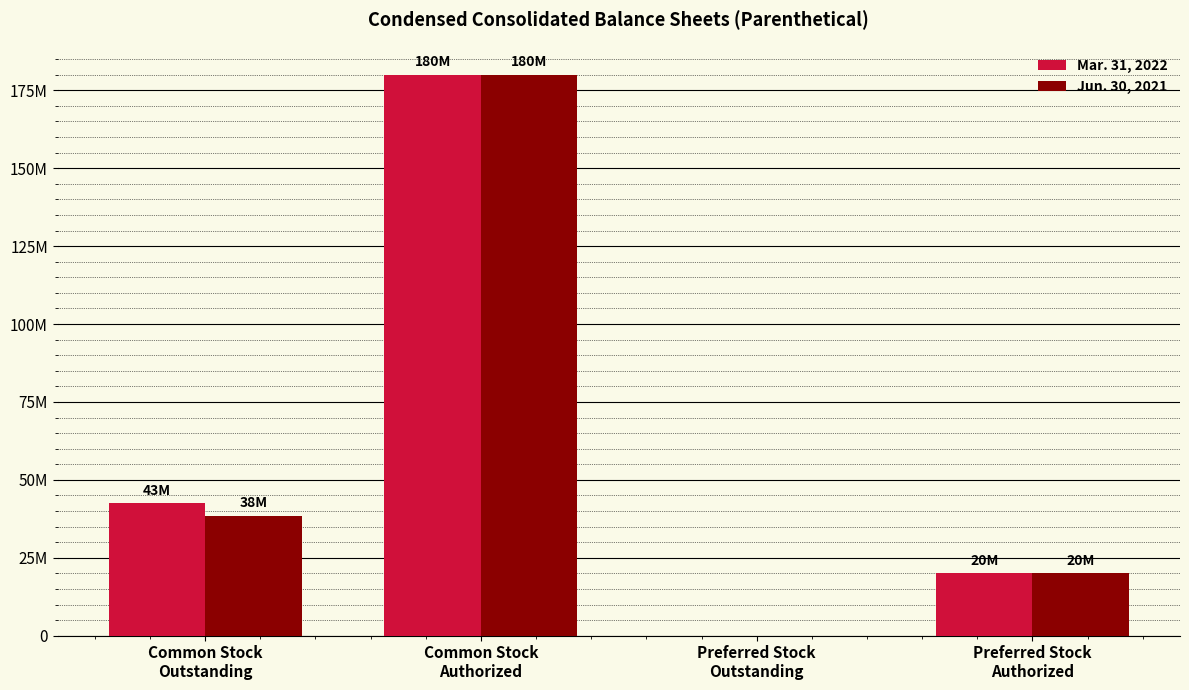

Are the bars horizontal?

No